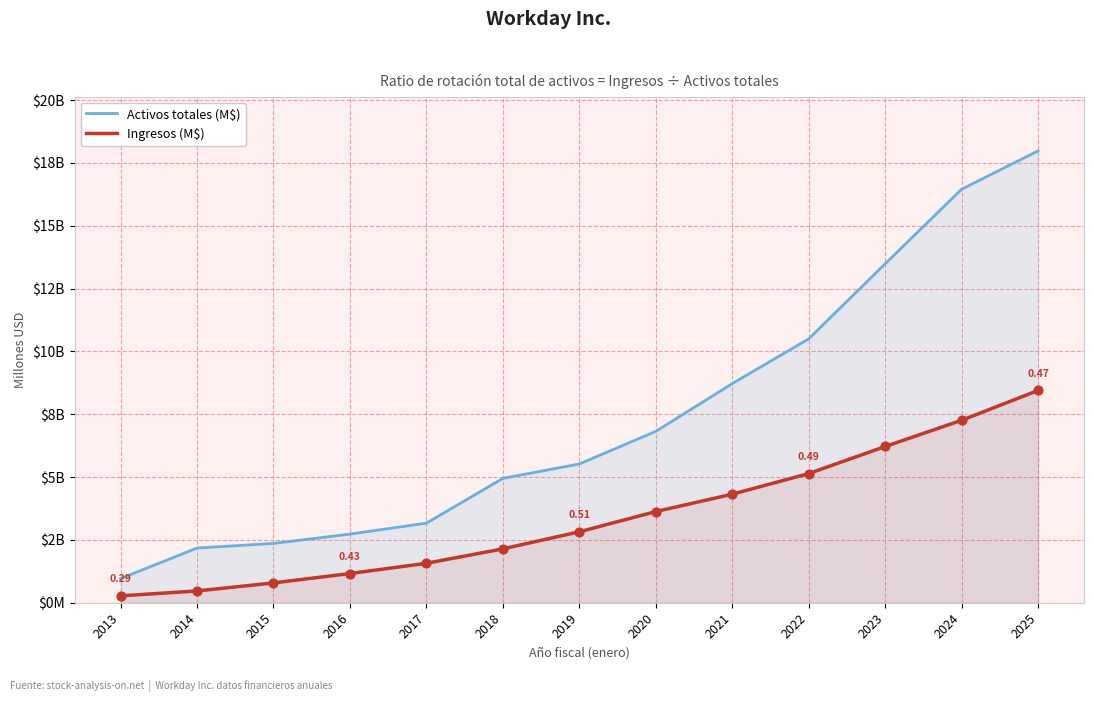

Which series has the widest spread of Y values?

Activos totales (M$)